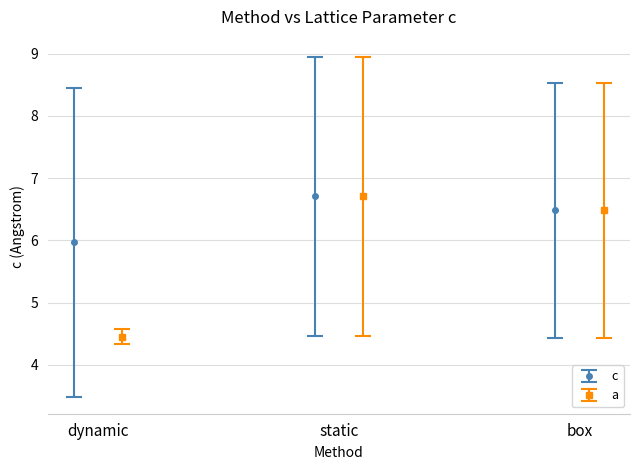

What is the maximum value for c?

6.7